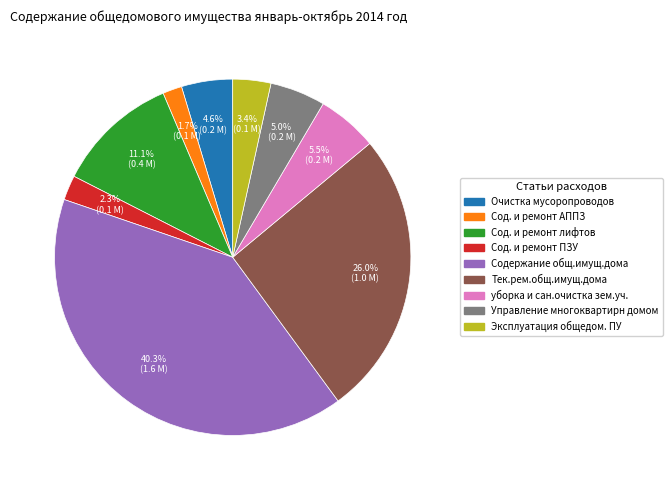

What is the smallest slice in the pie chart?

Сод. и ремонт АППЗ